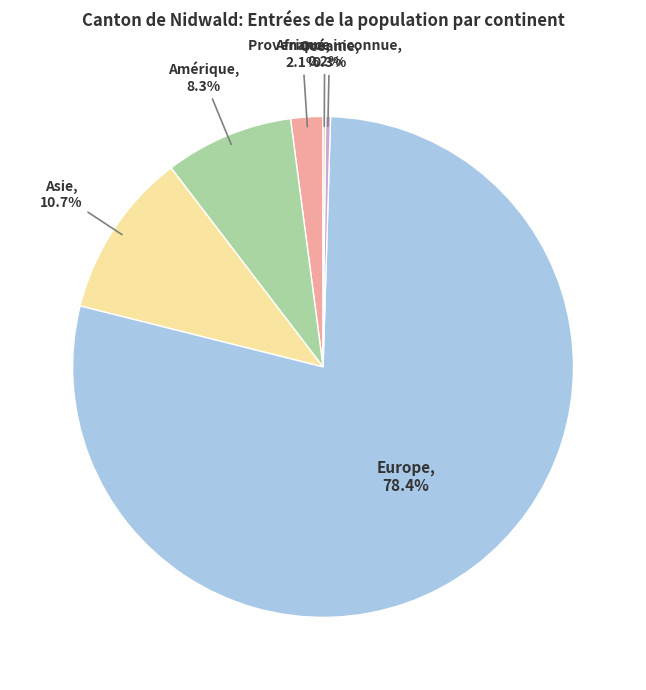

To the nearest percent, what portion does Asie represent?

11%